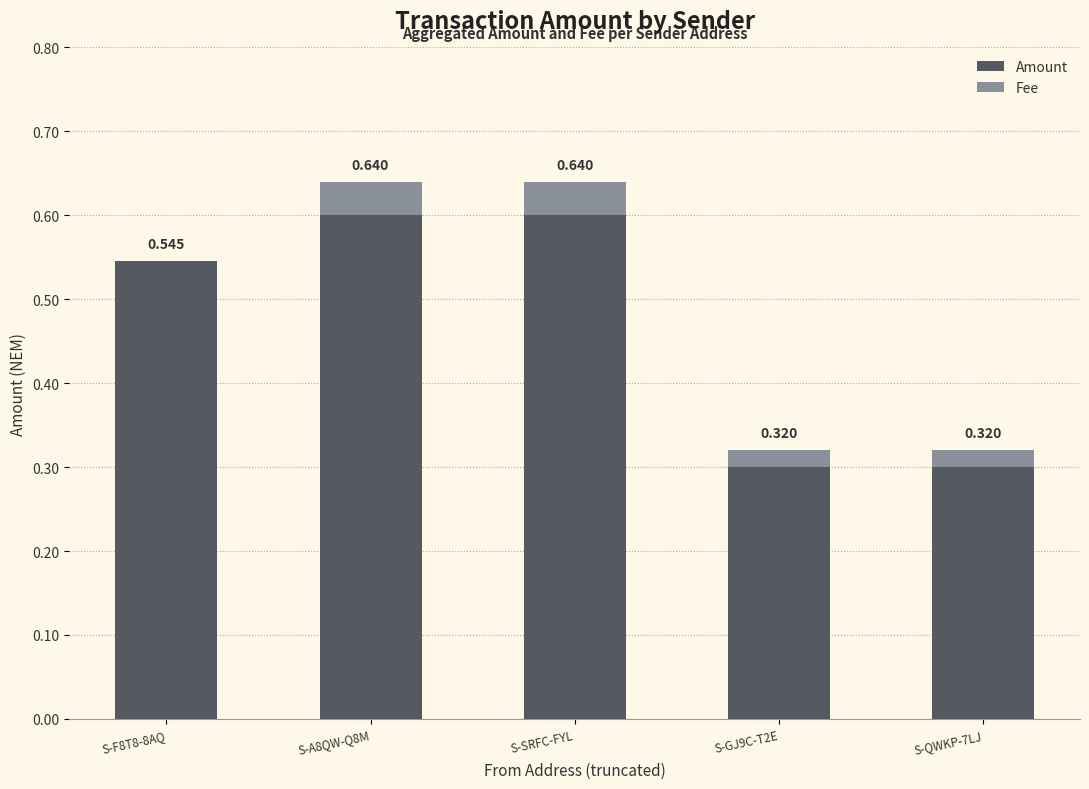

List the labels in order of Amount value, largest first.

S-A8QW-Q8M, S-SRFC-FYL, S-F8T8-8AQ, S-GJ9C-T2E, S-QWKP-7LJ